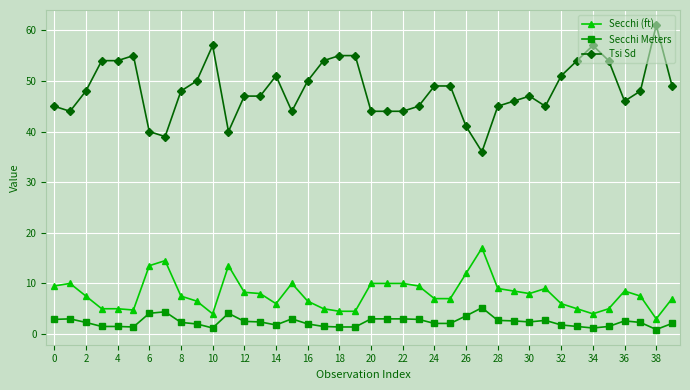

How many lines are shown in the chart?

3